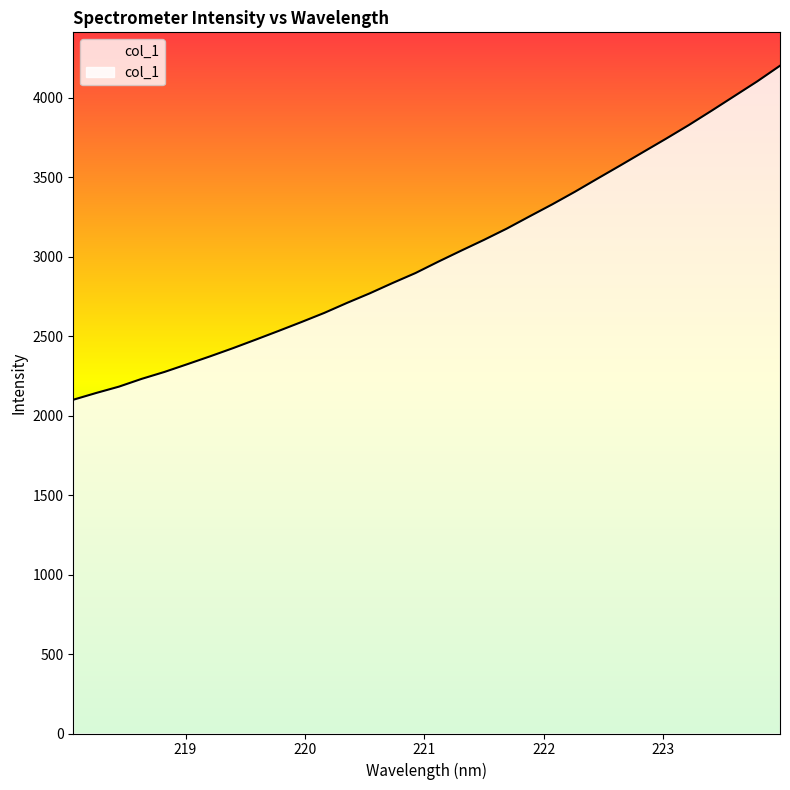

How many values exceed 2968?

16